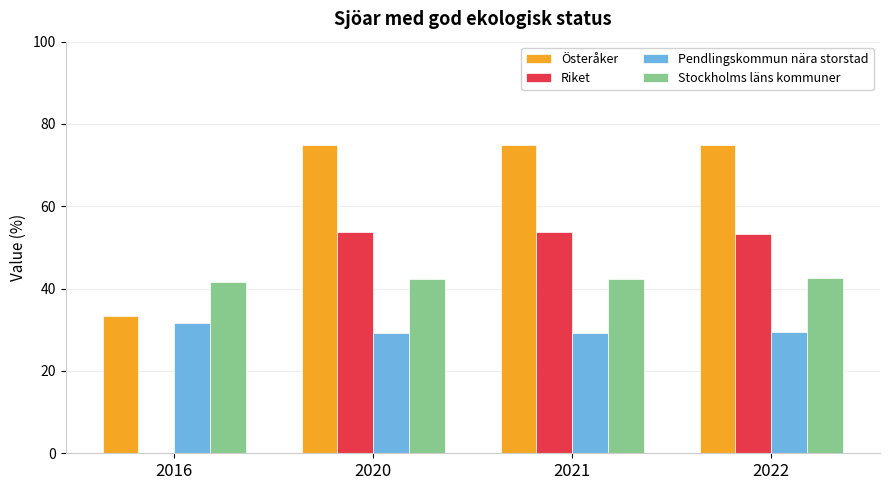

What is the maximum value shown in the chart?

75.0